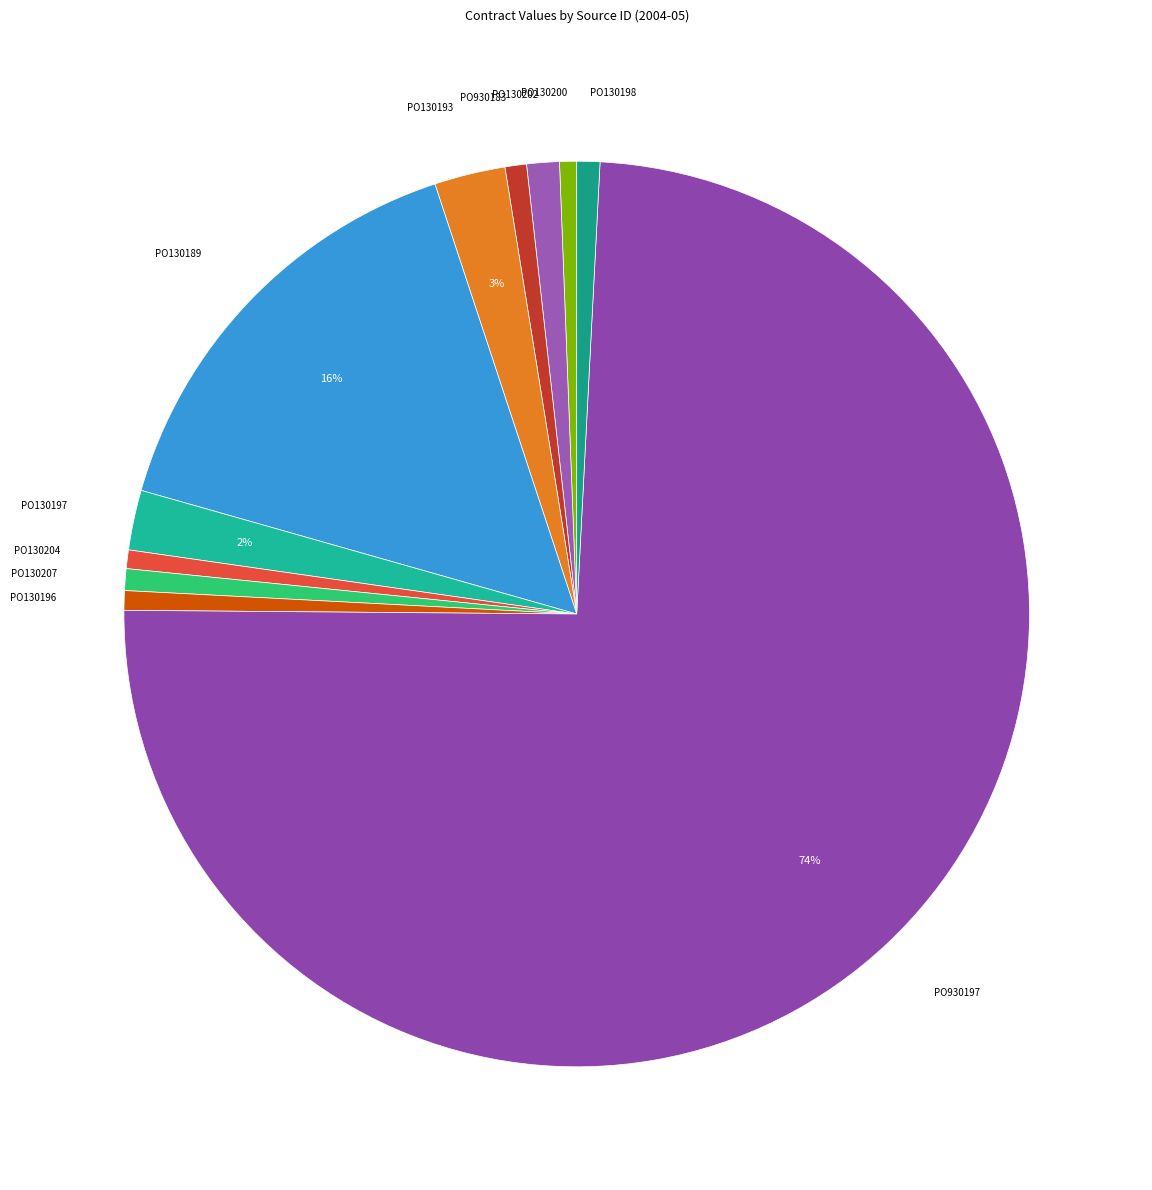

Which category has the biggest portion of the pie?

PO930197